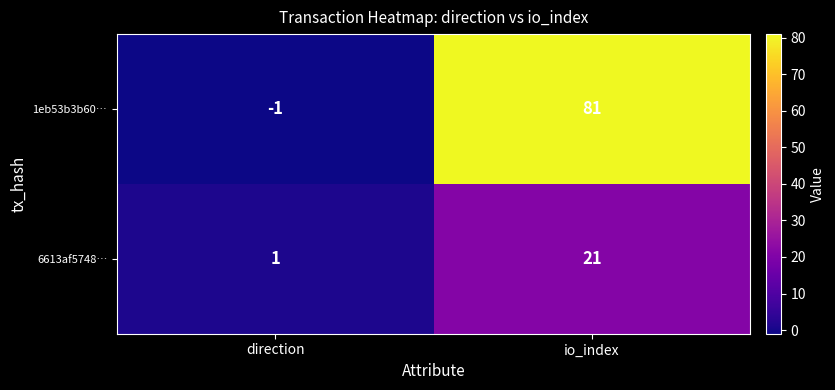

Which category has the highest value in the 1eb53b3b60… series?

io_index